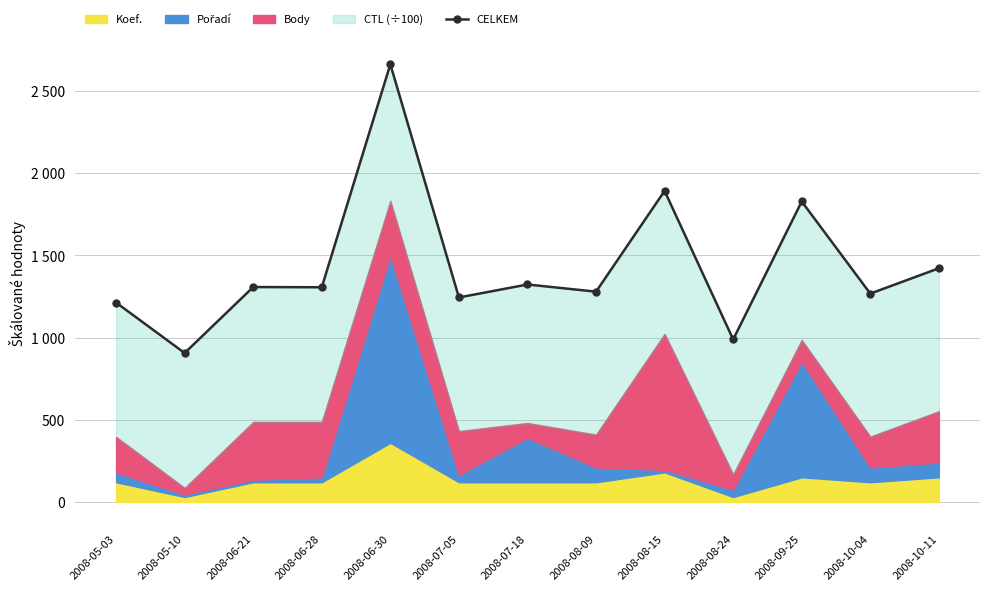

How many interior local valleys (lower than both neighbors) does the data have?

6